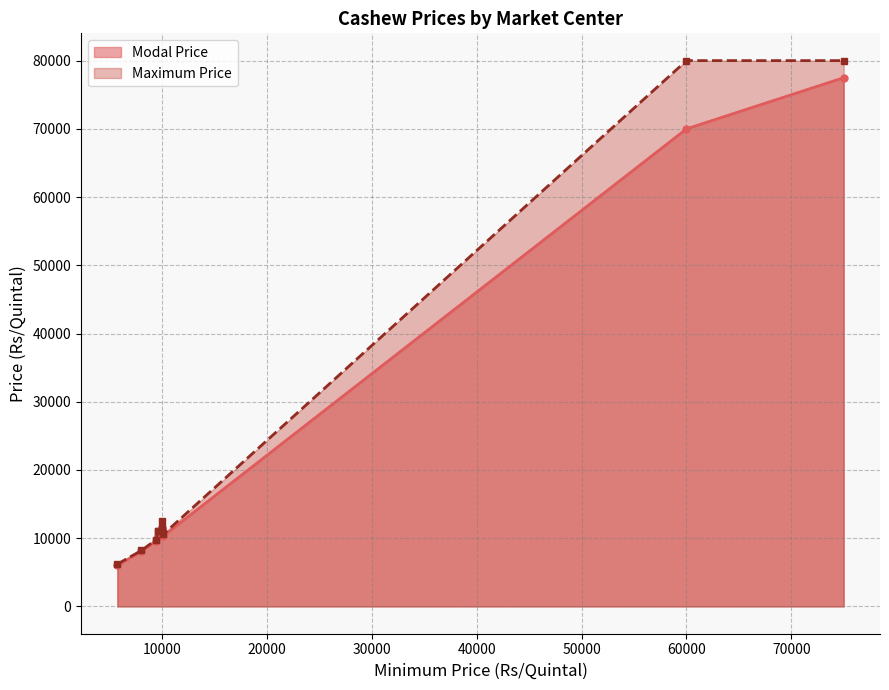

What is the sum of all Maximum Price values?

251900